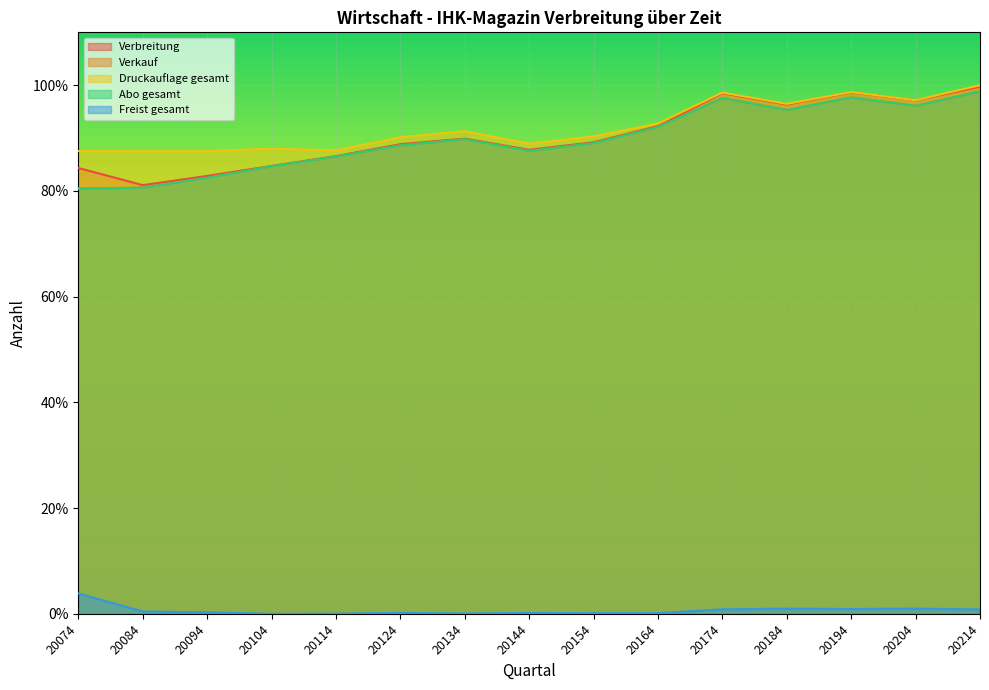

What value does the Abo gesamt series have at 20184?

95.3